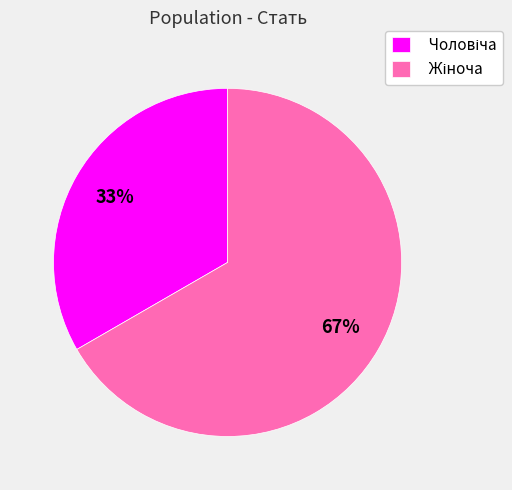

Is there a majority slice in this chart?

Yes